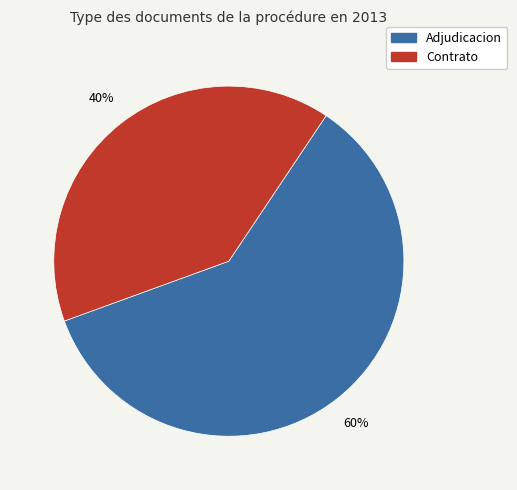

To the nearest percent, what is the average slice percentage?

50%